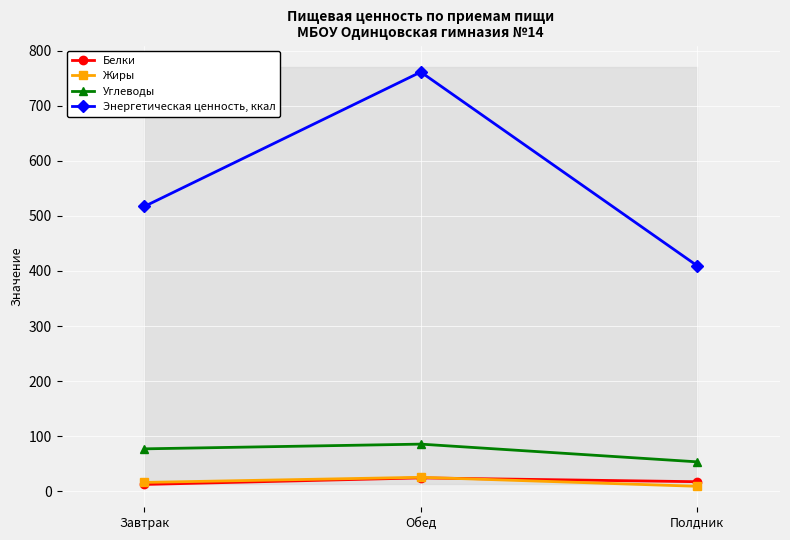

What is the spread (max minus min) of values at Обед?

737.3